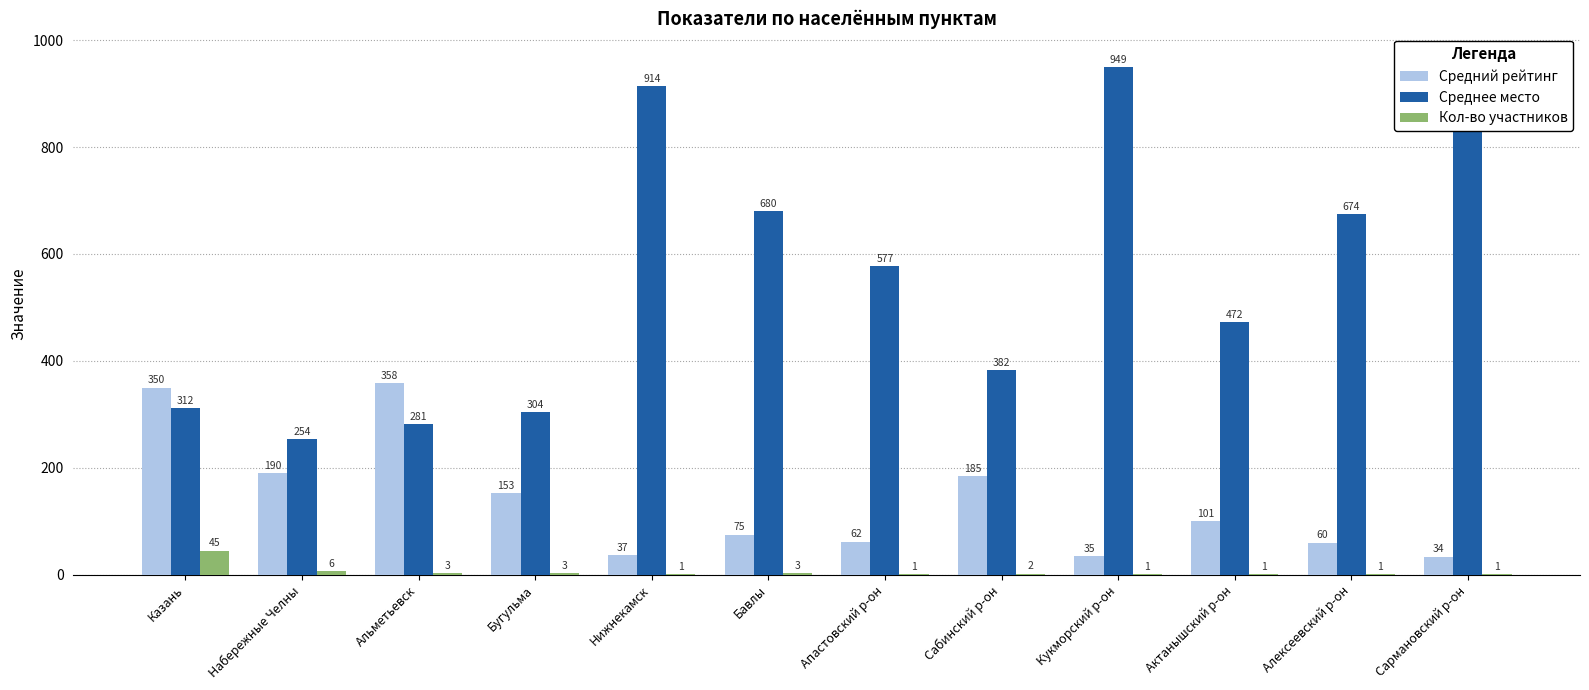

Which series has the largest range (max minus min)?

Среднее место